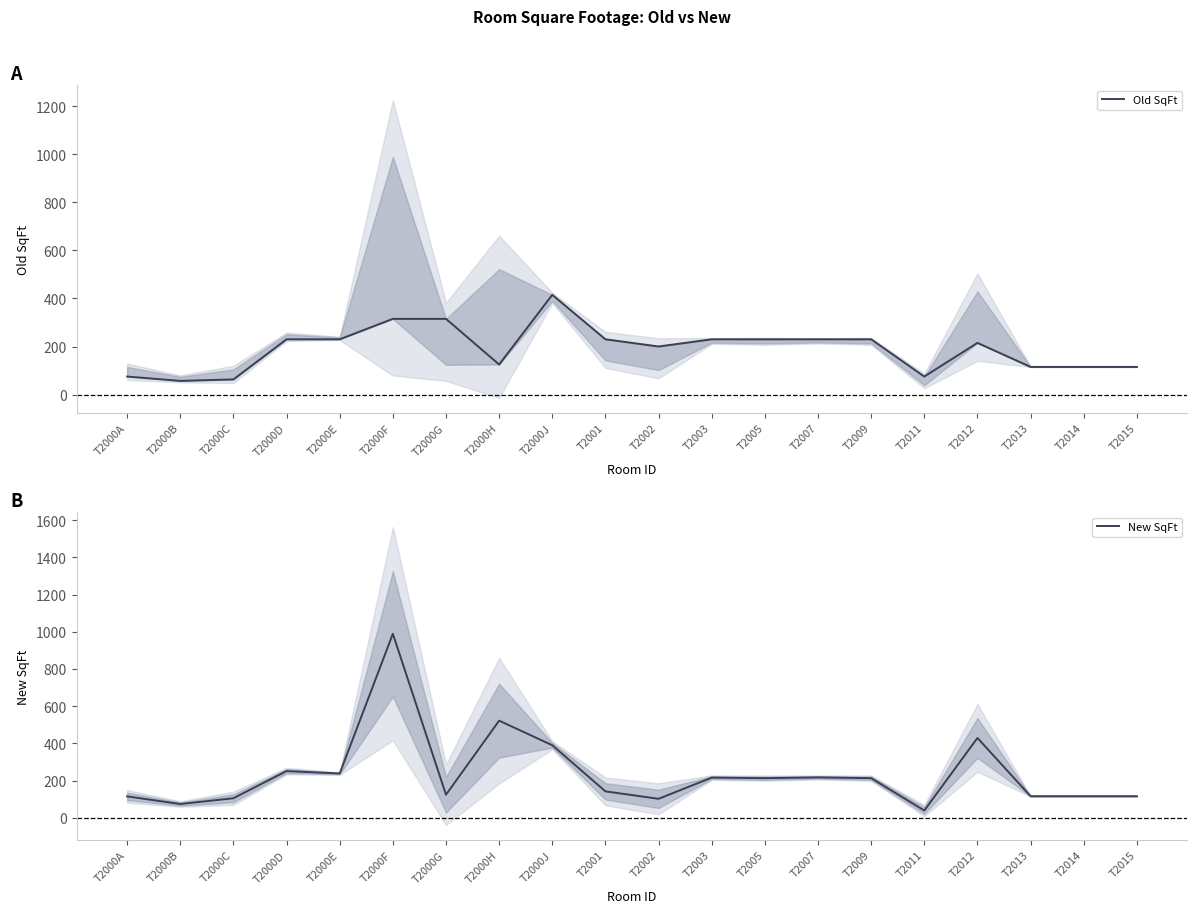

What is the sum of the Old SqFt values at T2015 and T2011?

190